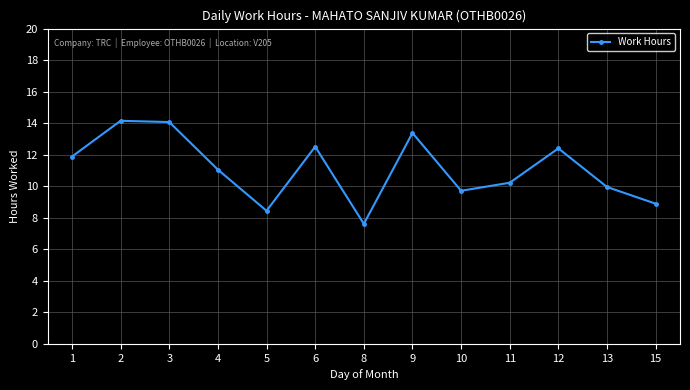

What is the minimum value shown in the chart?

7.6